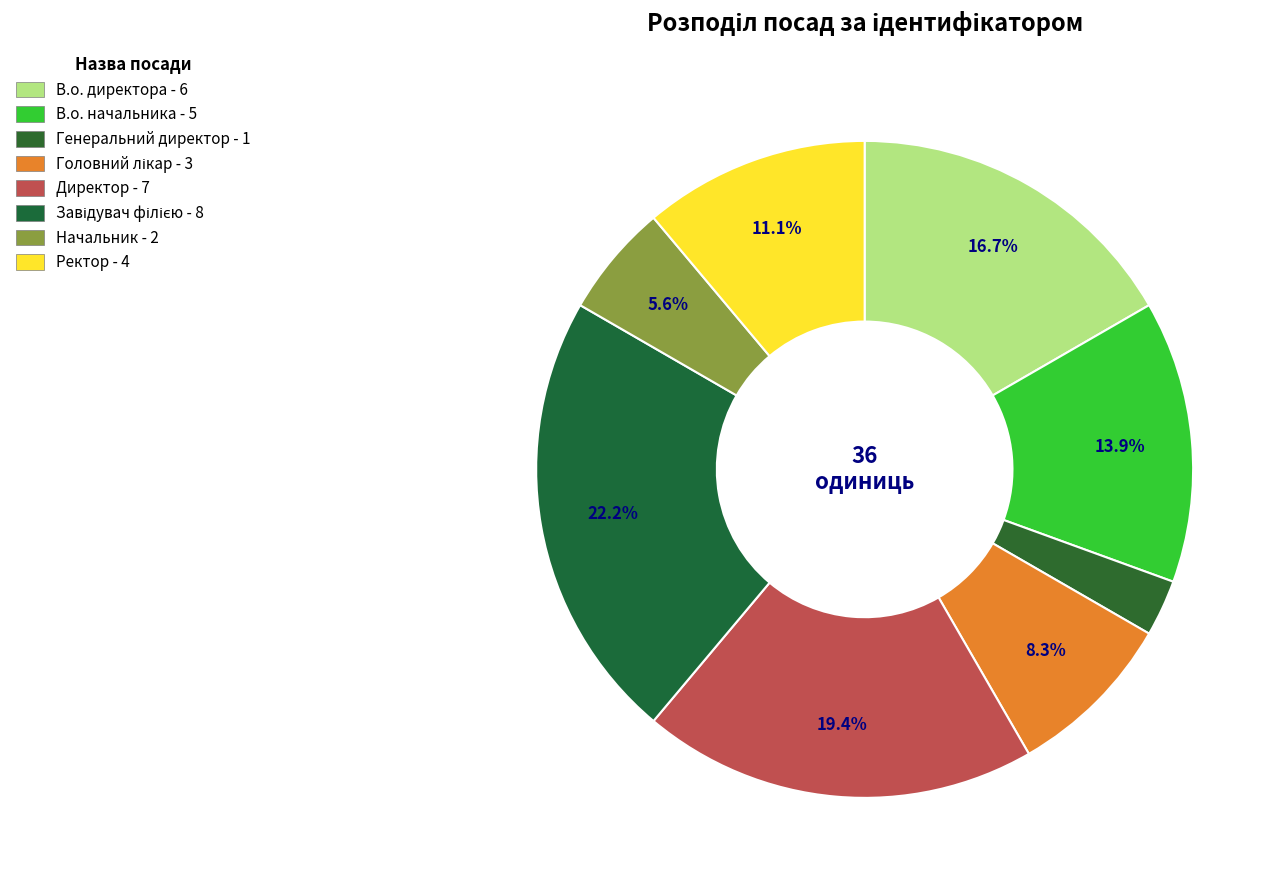

Count the number of slices in the pie.

8